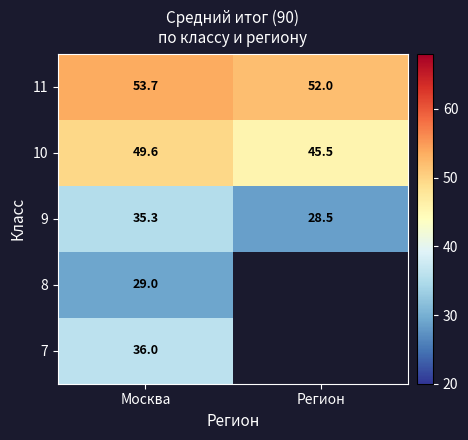

Which series has the largest range (max minus min)?

9